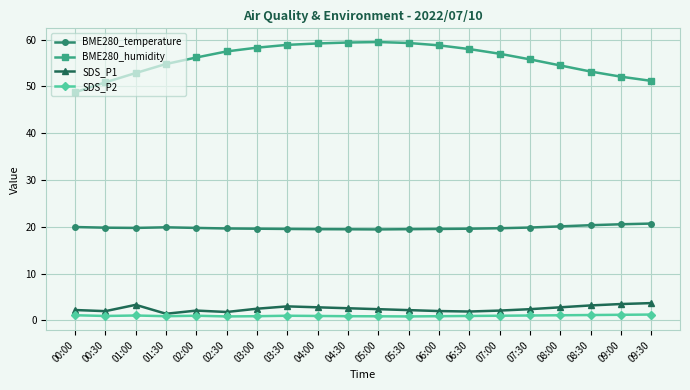

What is the value of the BME280_temperature point at the 13th from the left?

19.6